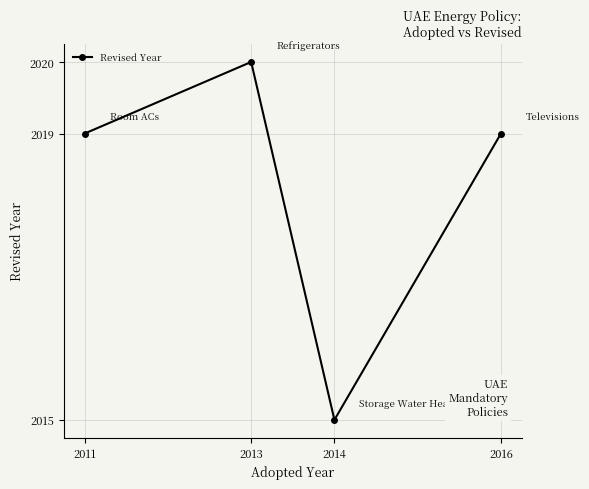

What is the difference between the second highest and minimum values?

4